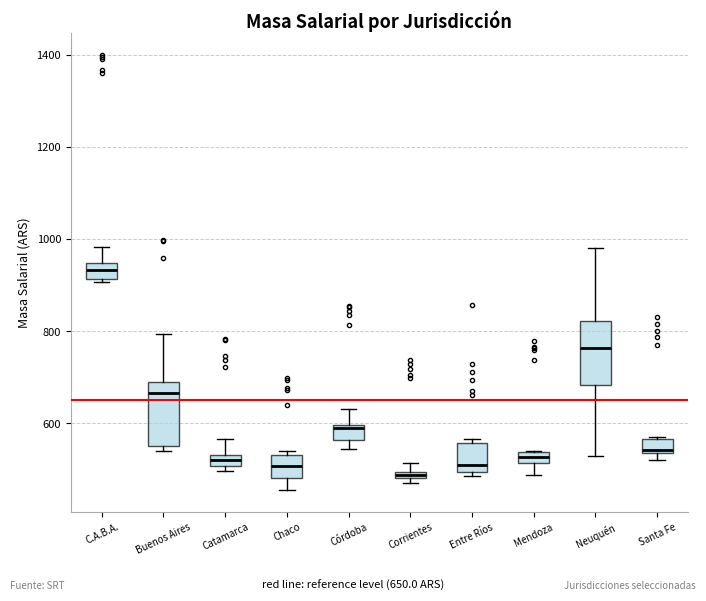

Where is the upper edge of the box for Corrientes on the y-axis? The values are not printed on the chart, so give them approximately, as read against the axis.

500